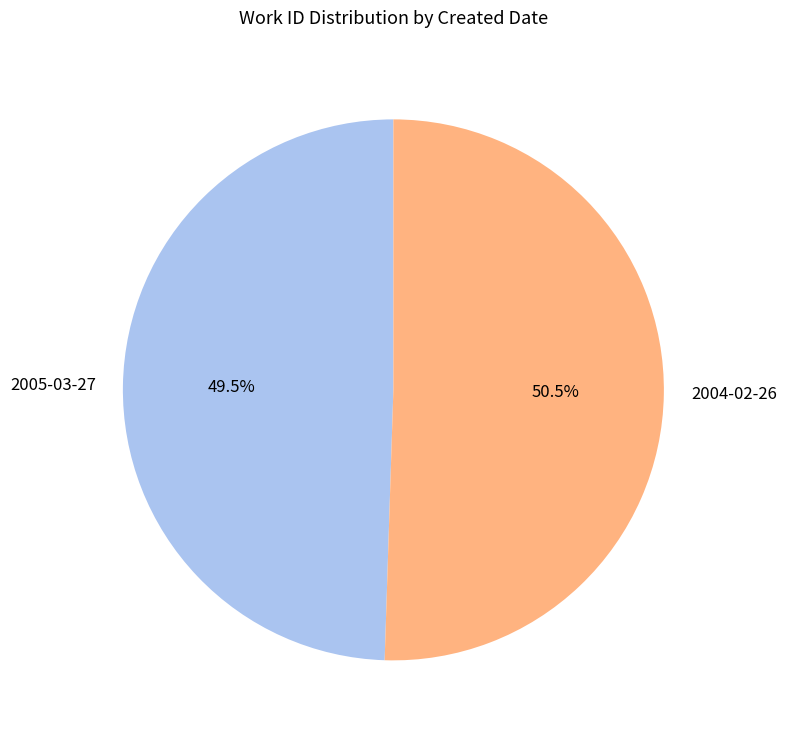

Approximately how many times larger is the value at 2005-03-27 compared to 2004-02-26?

1.0